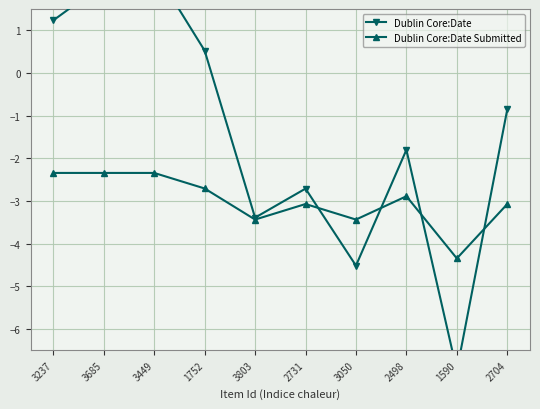

Is it true that Dublin Core:Date Submitted equals -1.3 at 3685?

False